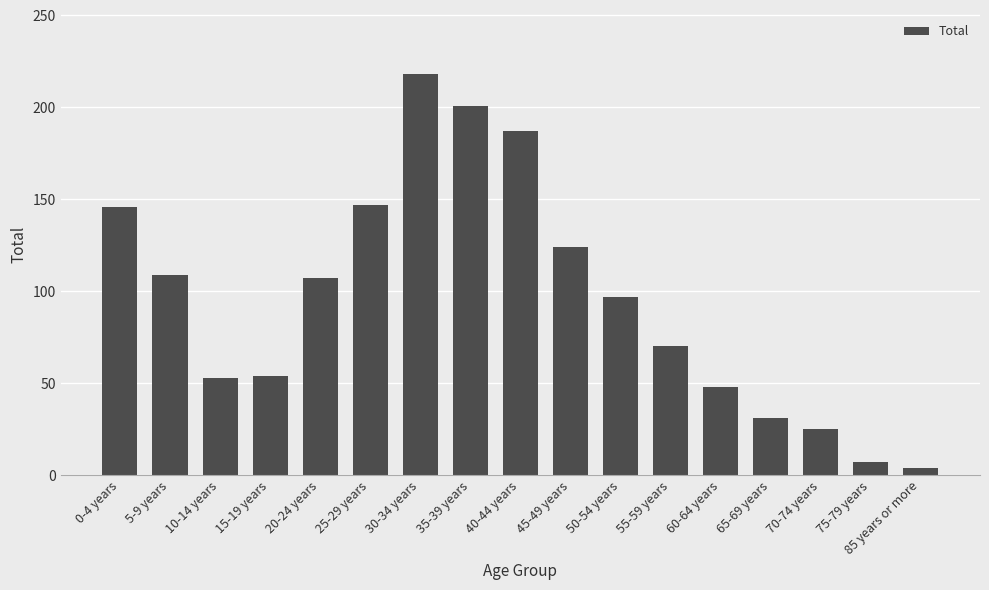

Are the bars horizontal?

No